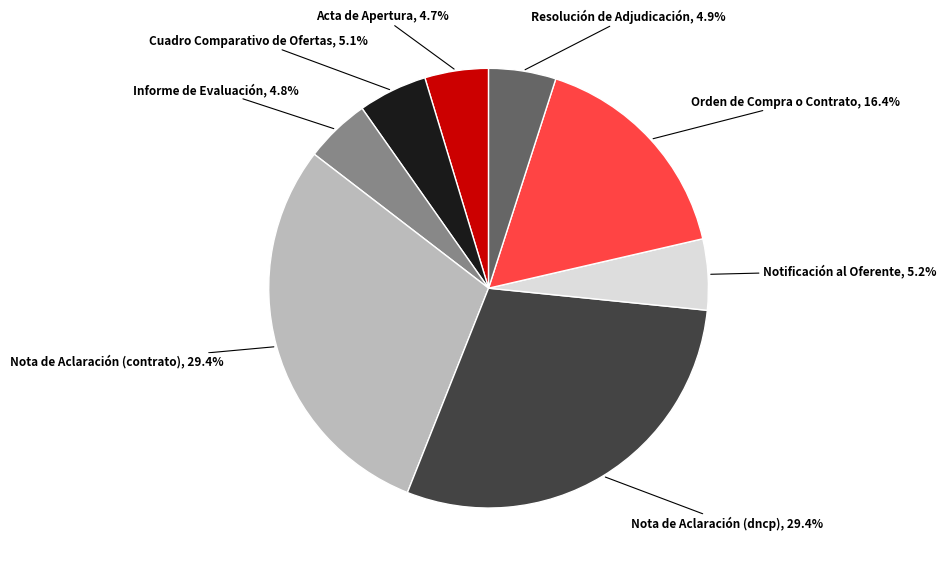

To the nearest percent, what is the average slice percentage?

12%